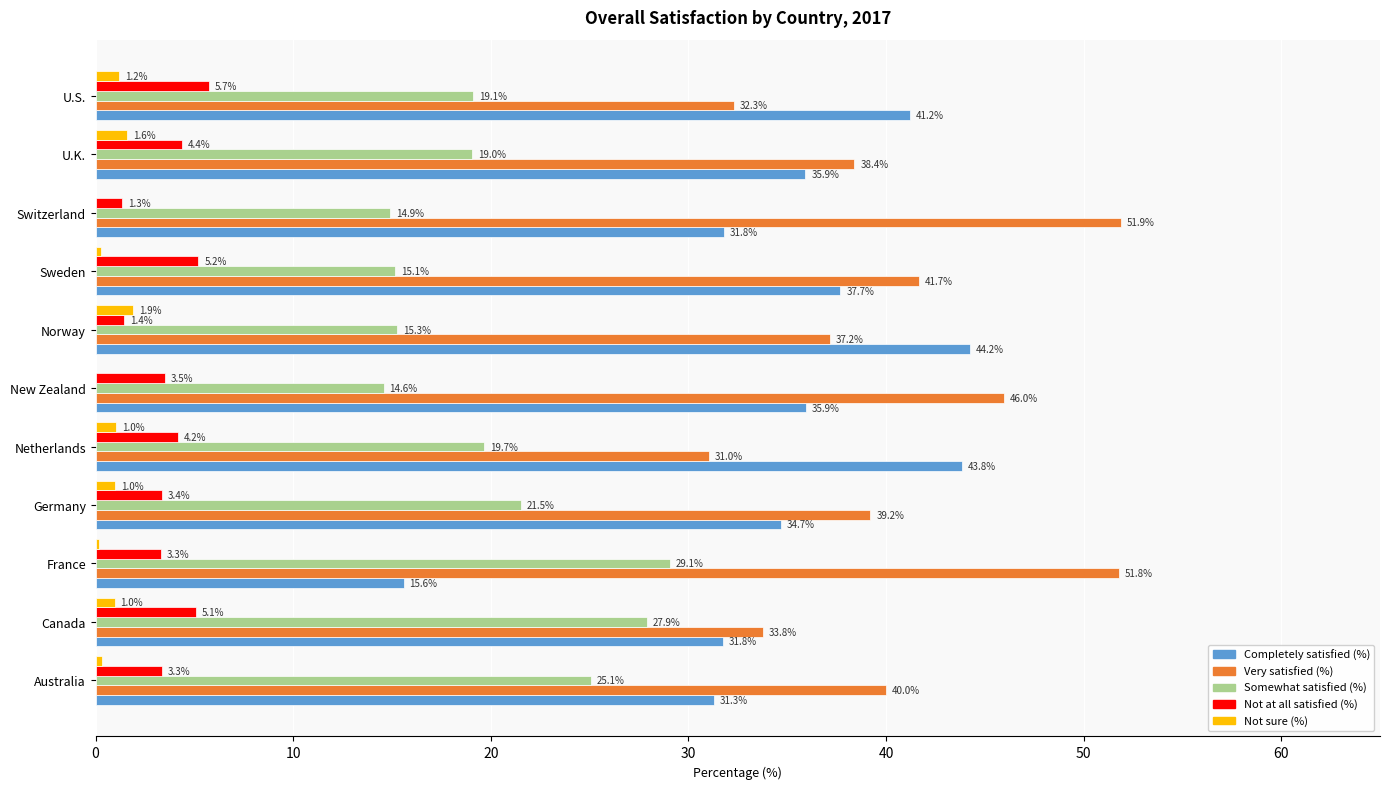

What are all the series names shown in the legend?

Completely satisfied (%), Very satisfied (%), Somewhat satisfied (%), Not at all satisfied (%), Not sure (%)